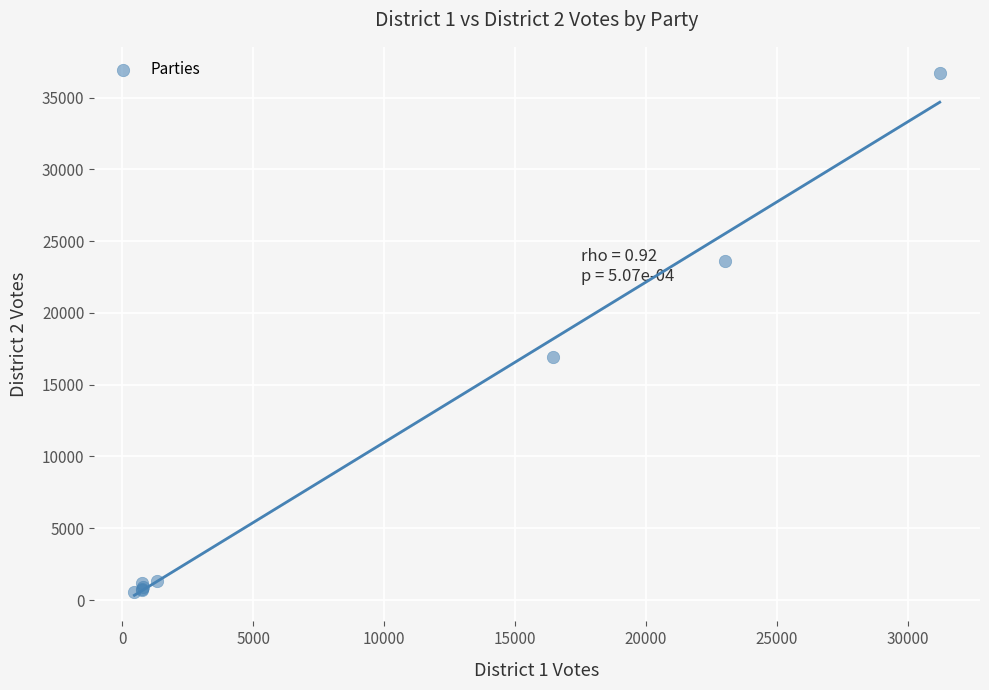

What Y value in the scatter plot is closest to 18653?

16943